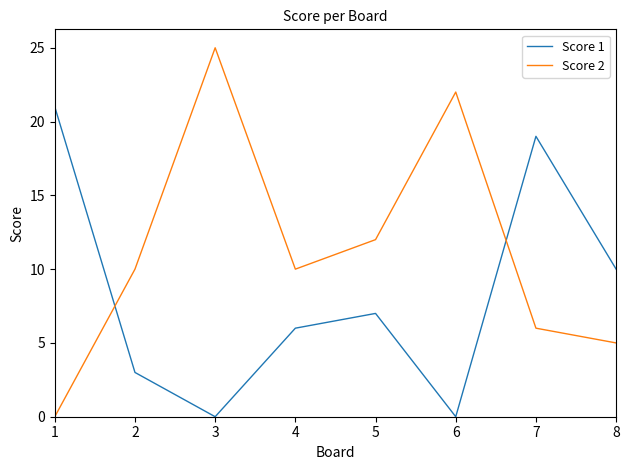

Is it true that Score 2 equals 18 at 5?

False